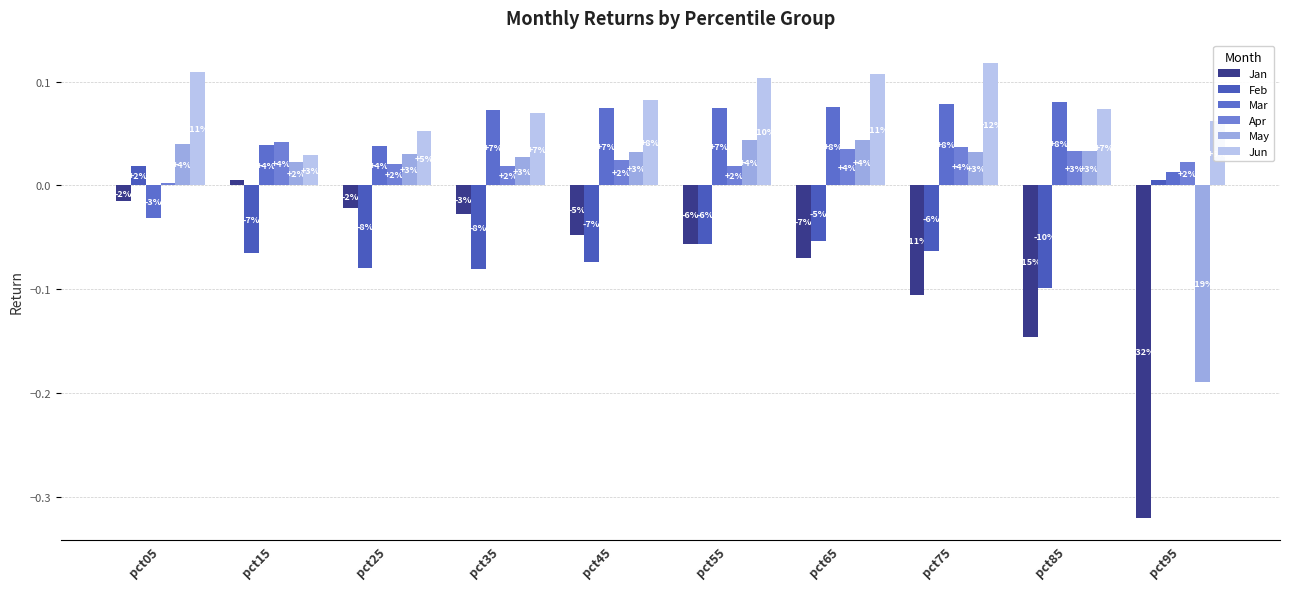

What value does the Jan series have at pct55?

-0.1